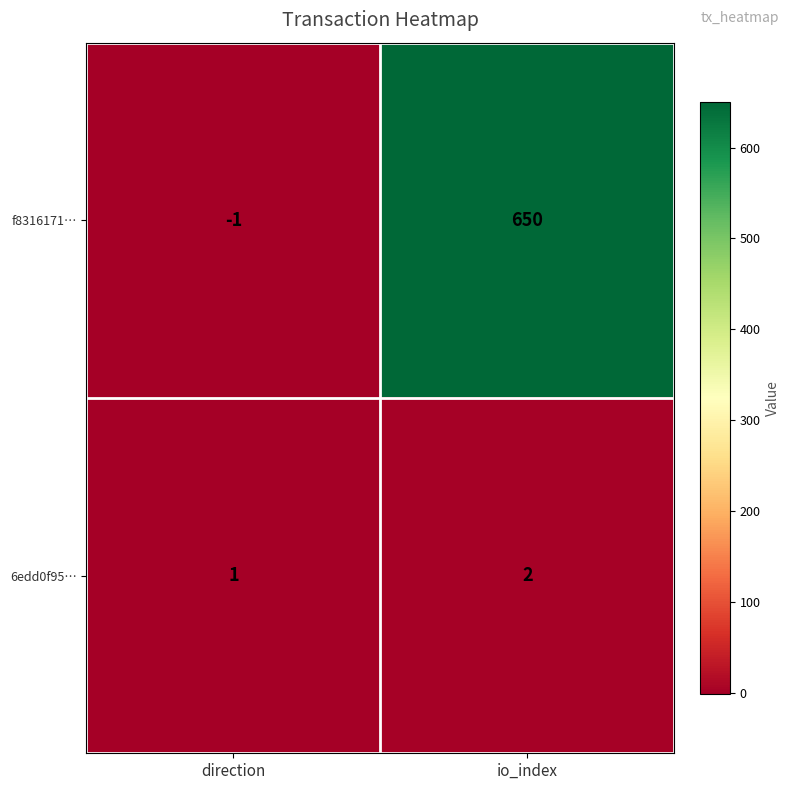

What is the difference between the f8316171… values at io_index and direction?

651